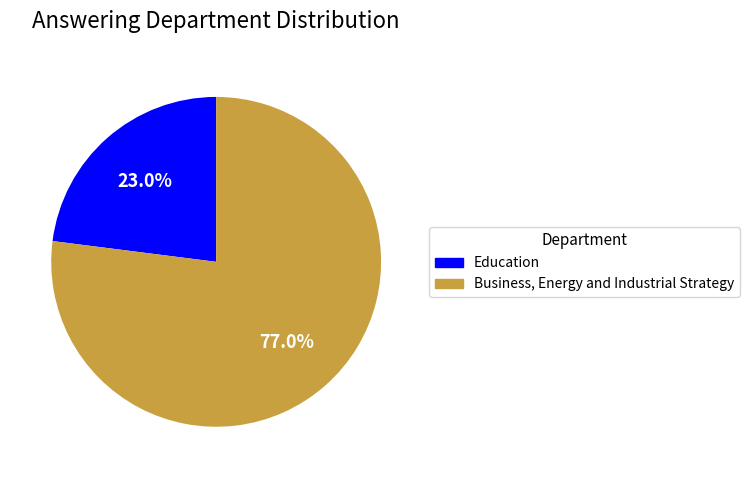

Which has a higher value, Education or Business, Energy and Industrial Strategy?

Business, Energy and Industrial Strategy